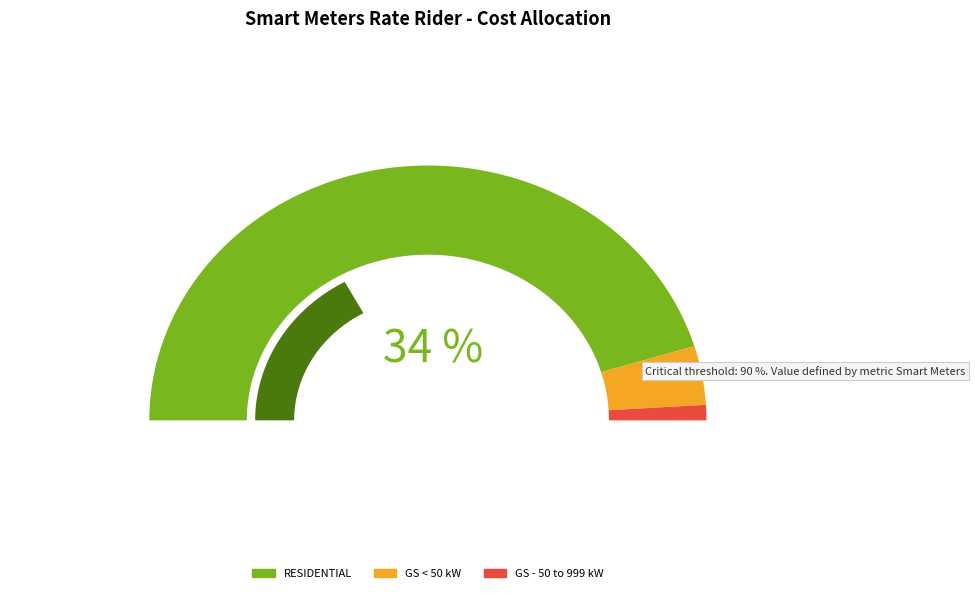

Is there any slice that represents more than half of the pie?

Yes